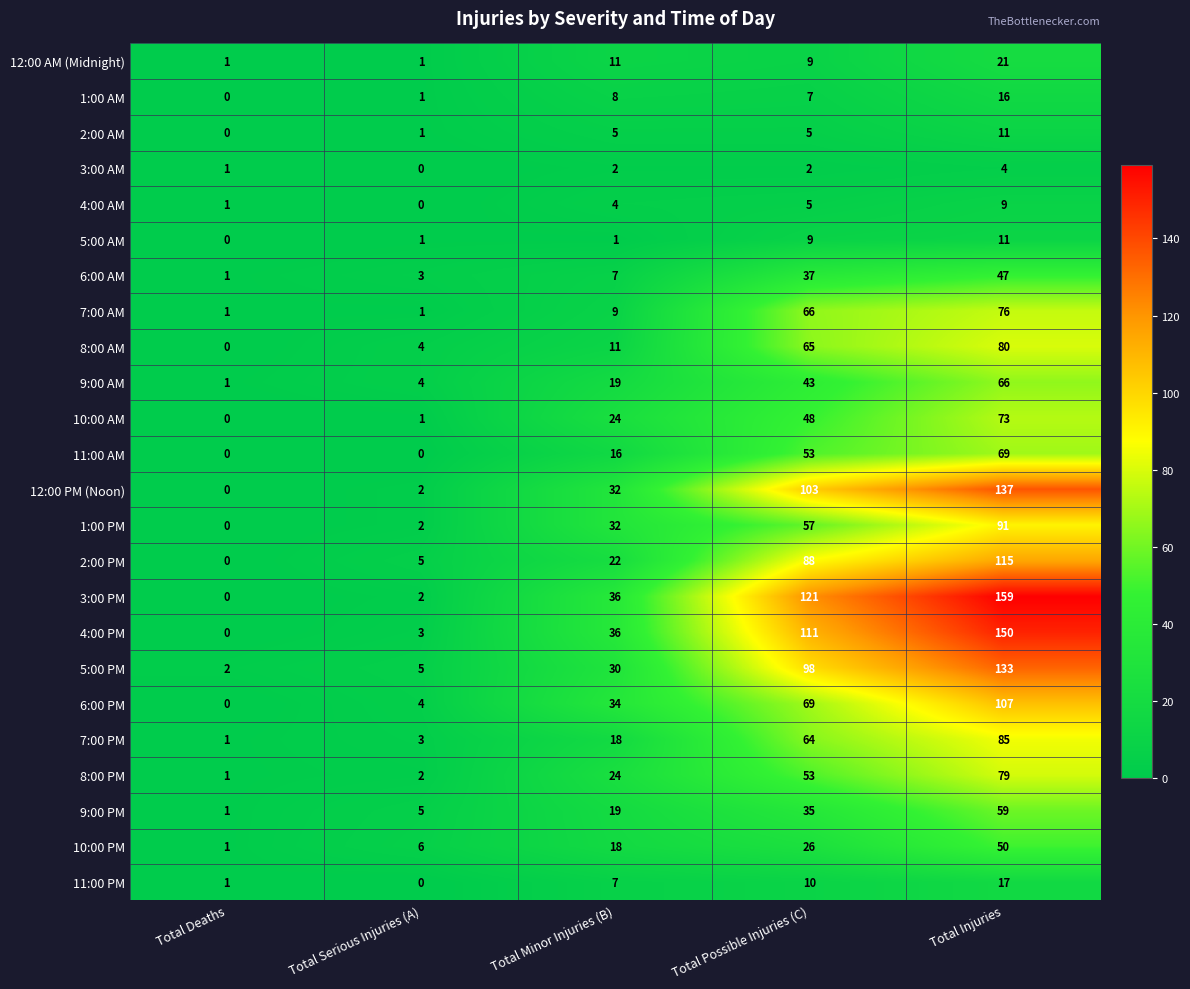

At which label is 10:00 AM closest to 36?

Total Minor Injuries (B)